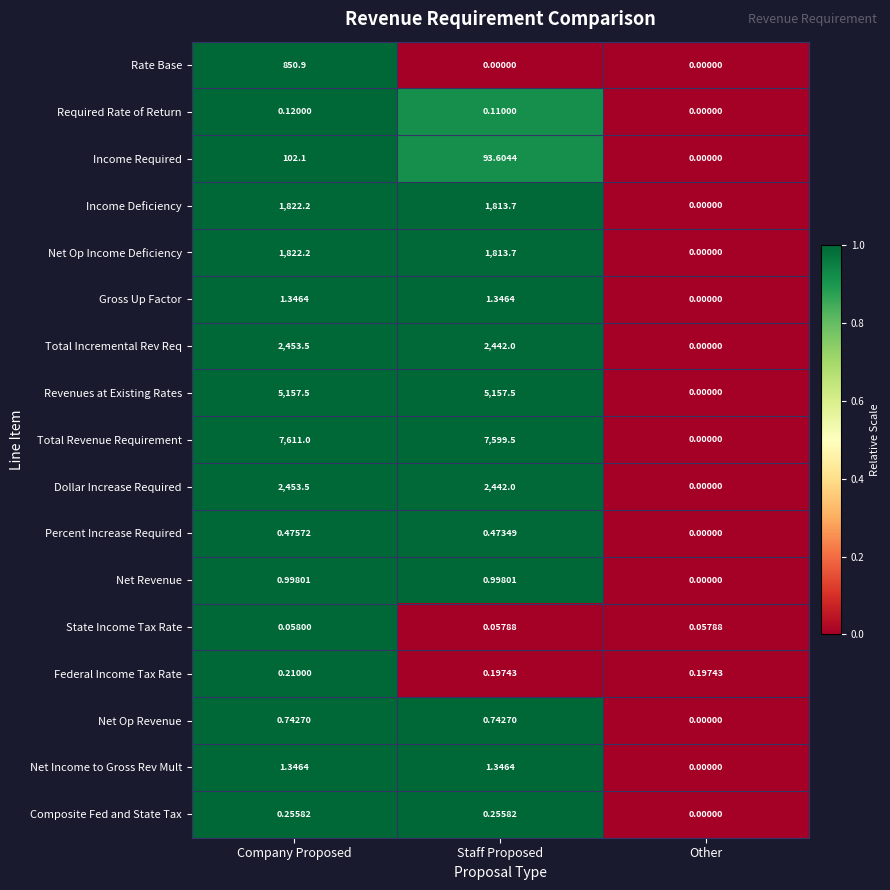

Rank the categories by Total Revenue Requirement value from lowest to highest.

Other, Staff Proposed, Company Proposed